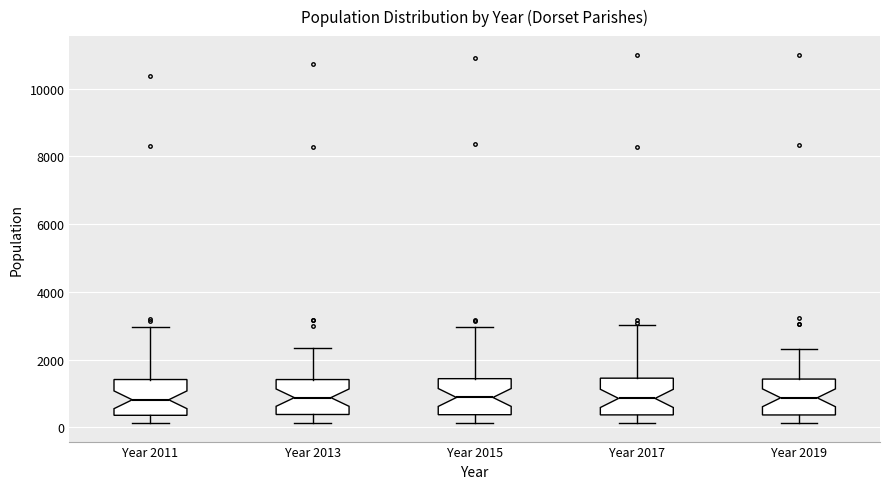

Reading left to right, read every box against the y-axis: the position of its median line, the range the box covers, and the ends of its whiskers. The values are not printed on the chart, so give them approximately, as read against the axis.

Year 2011: median 800, box 400 to 1400, whiskers 200 to 3000
Year 2013: median 800, box 400 to 1400, whiskers 200 to 2400
Year 2015: median 800, box 400 to 1400, whiskers 200 to 3000
Year 2017: median 800, box 400 to 1400, whiskers 200 to 3000
Year 2019: median 800, box 400 to 1400, whiskers 200 to 2400